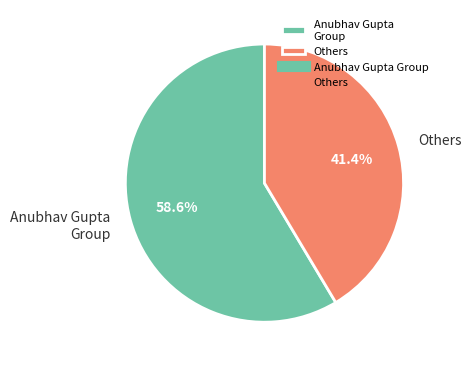

How many segments does this pie chart have?

2